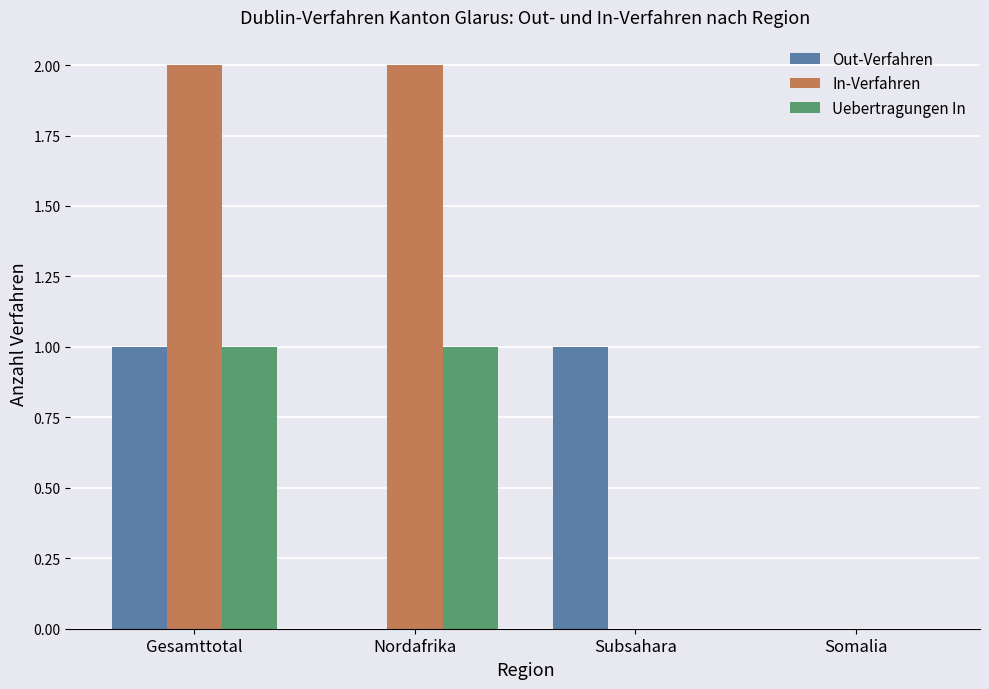

Reading left to right, what are all the values shown in this chart?

Out-Verfahren: 1	0	1	0
In-Verfahren: 2	2	0	0
Uebertragungen In: 1	1	0	0